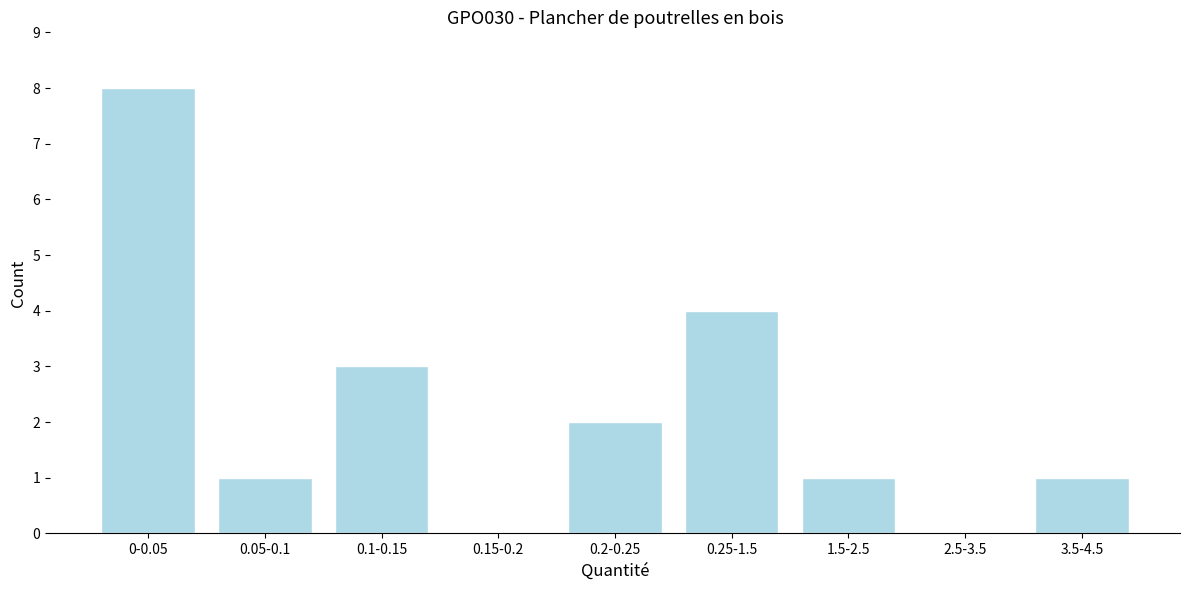

Reading right to left, list all the values displayed in this chart.

3.5-4.5=1	2.5-3.5=0	1.5-2.5=1	0.25-1.5=4	0.2-0.25=2	0.15-0.2=0	0.1-0.15=3	0.05-0.1=1	0-0.05=8